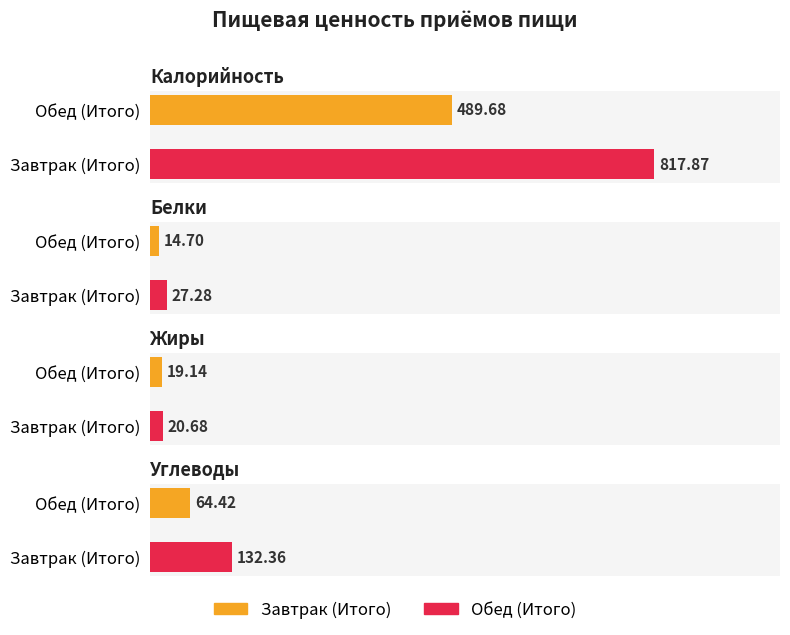

At how many categories does at least one series exceed 311?

2